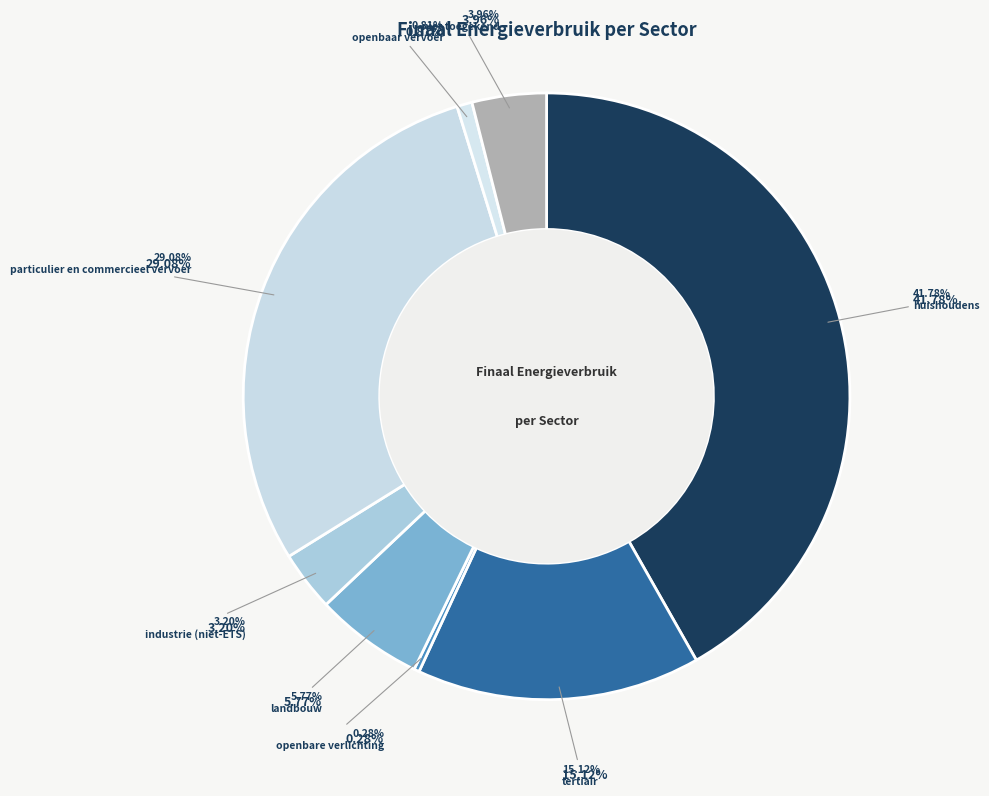

To the nearest percent, what percentage of the pie is niet toegekend?

4%